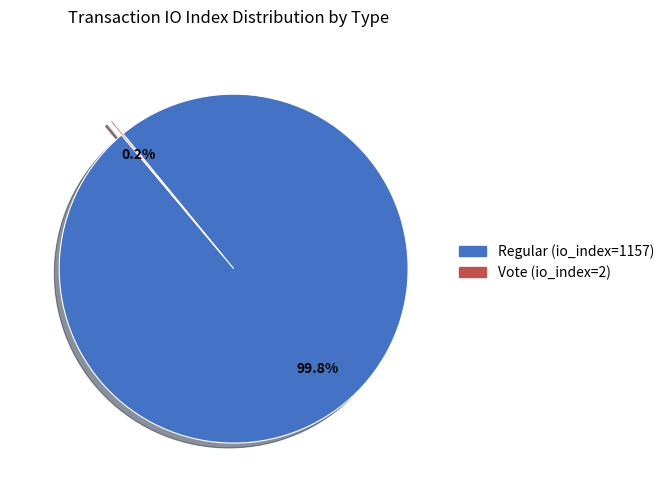

To the nearest percent, what is the difference between the largest and smallest slice percentages?

100%